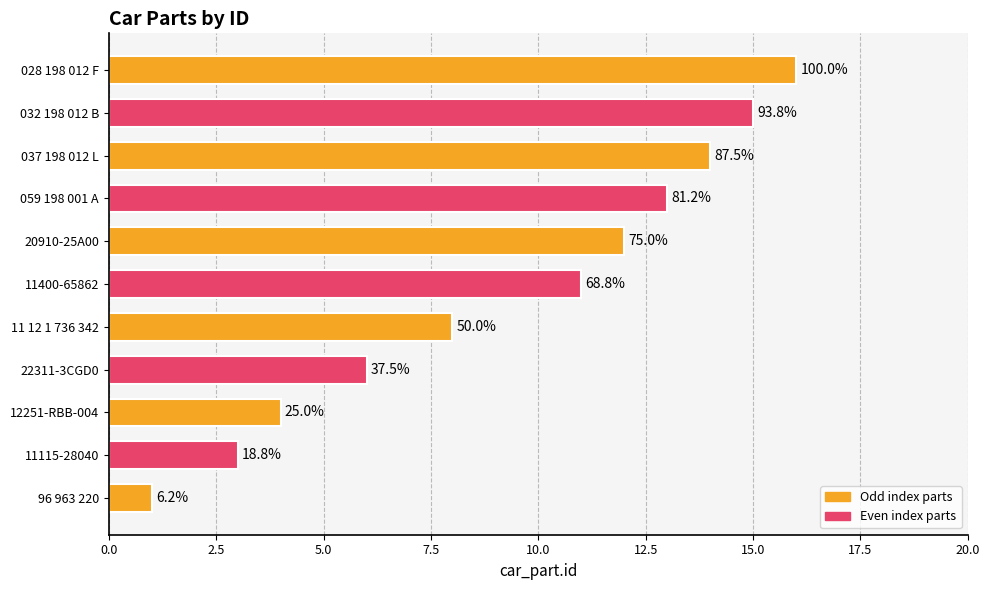

Are the bars horizontal?

Yes